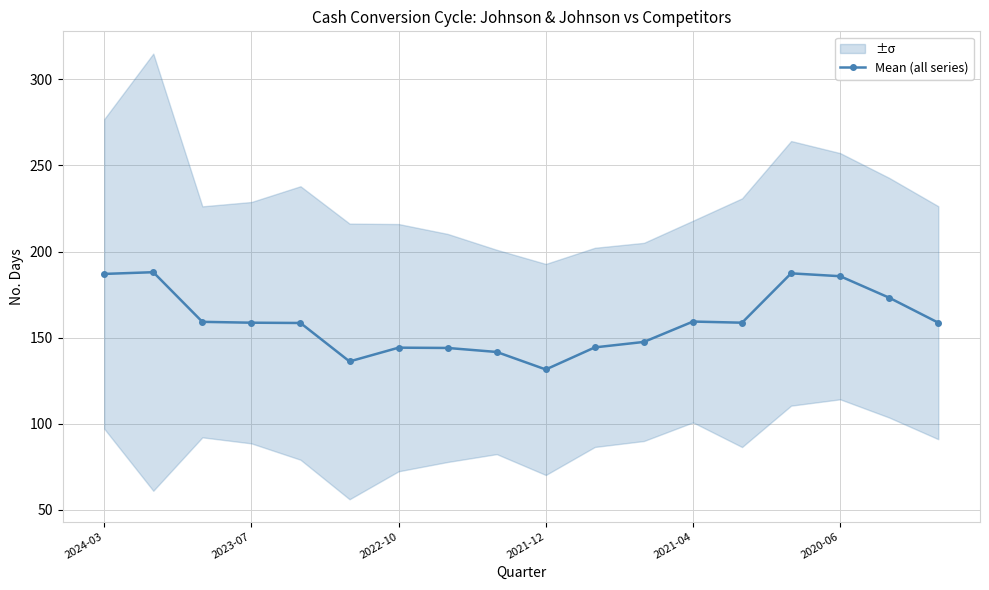

What is the minimum value for Mean (all series)?

131.5